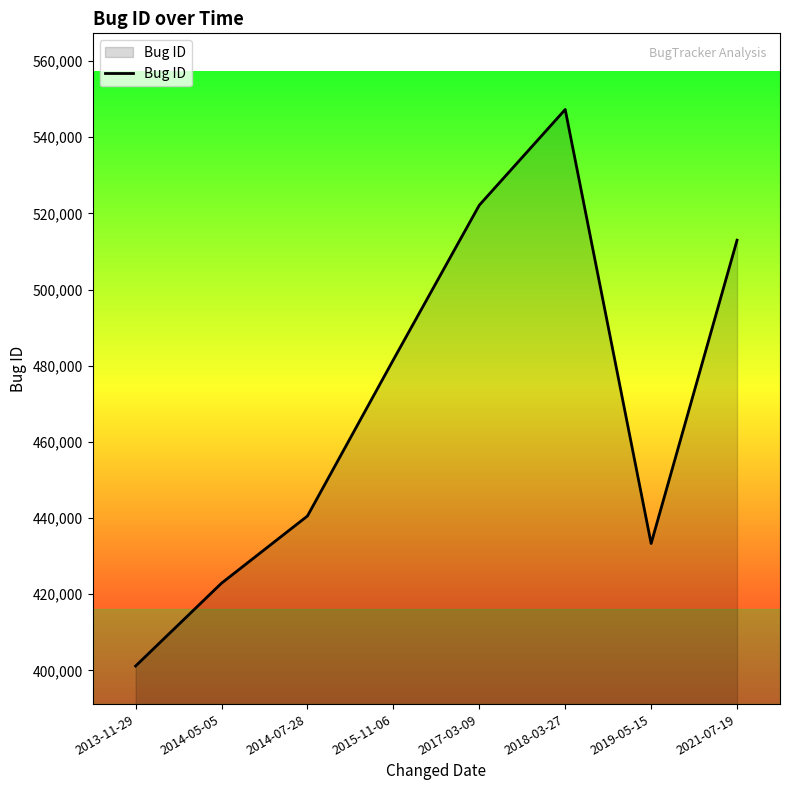

What is the difference between the values at 2014-07-28 and 2015-11-06?

41038